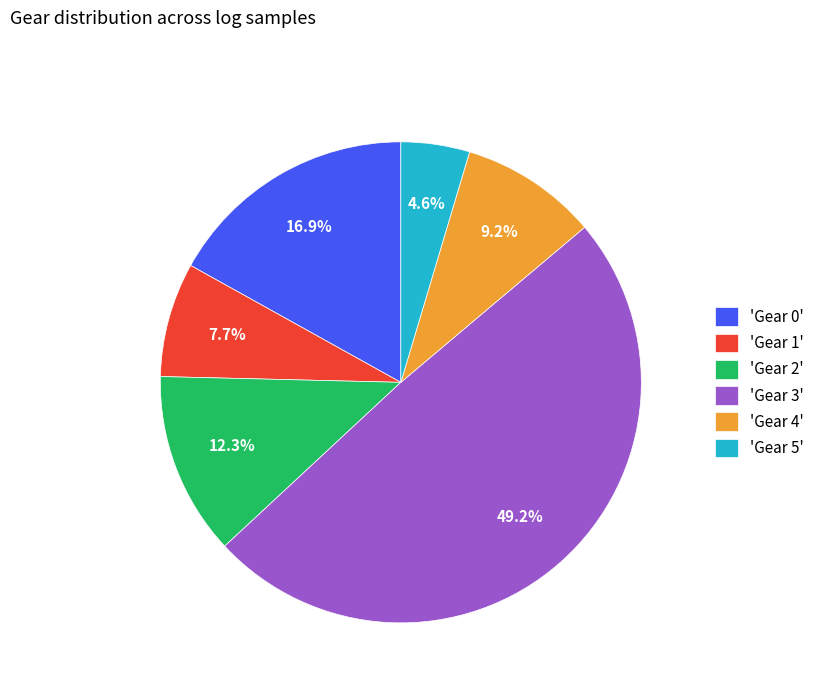

What is the largest slice in the pie chart?

'Gear 3'